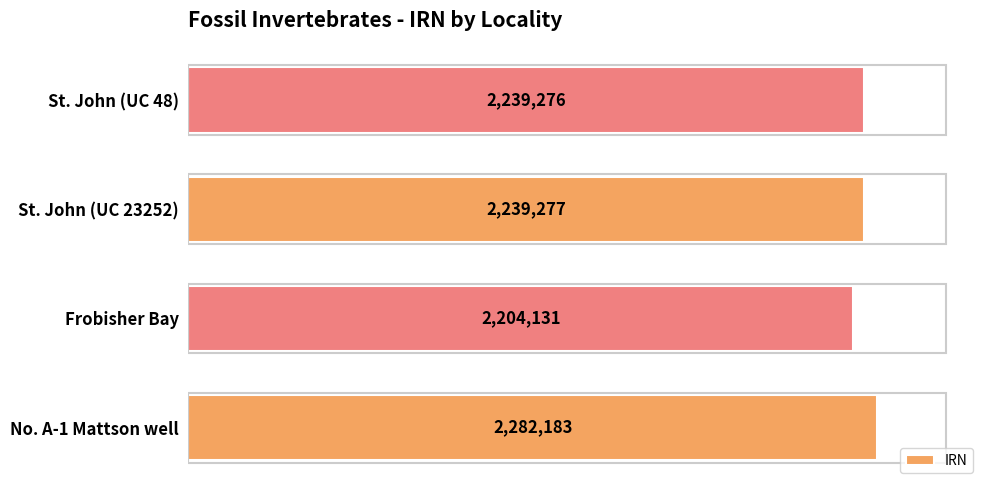

The value at Frobisher Bay is 2204131. True or false?

True